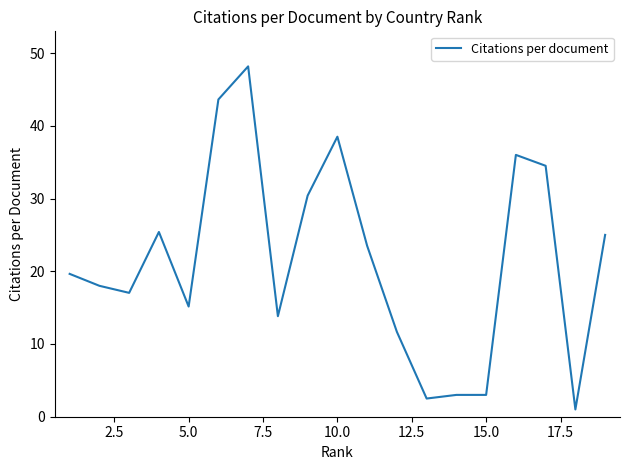

What is the difference between the maximum and minimum values?

47.2